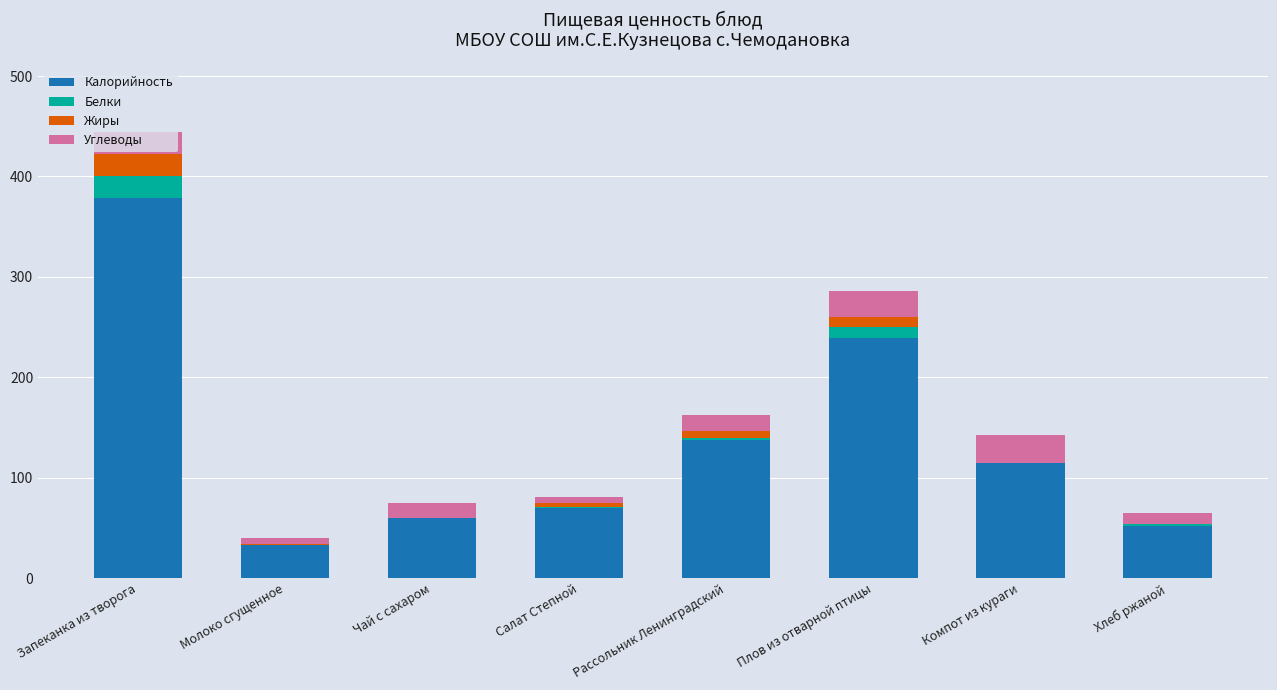

What is the total value across all series at Запеканка из творога?

444.2